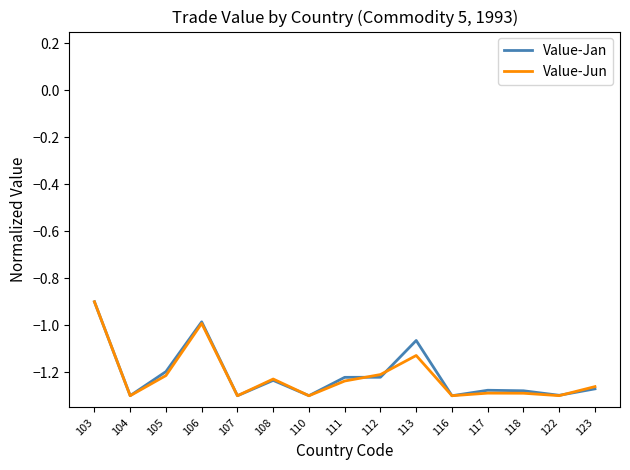

Is it true that Value-Jan equals -1.3 at 116?

True